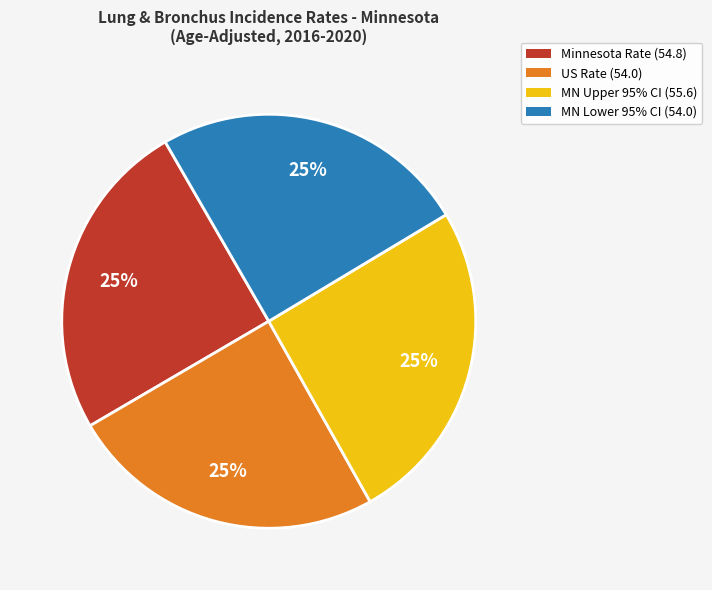

To the nearest percent, what is the combined percentage of Minnesota Rate (54.8) and MN Lower 95% CI (54.0)?

50%